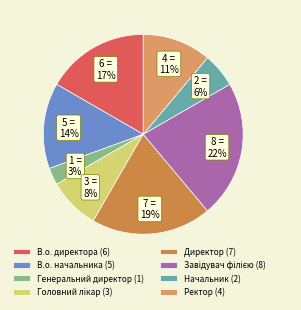

Between В.о. директора (6) and Ректор (4), which is larger?

В.о. директора (6)